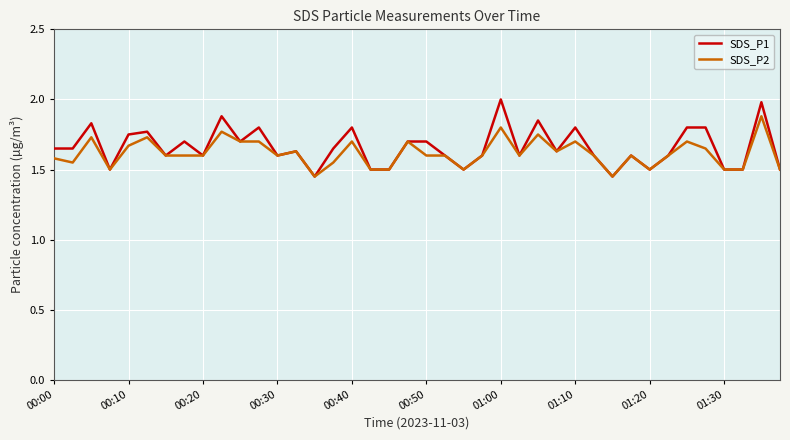

What is the maximum value shown in the chart?

2.0